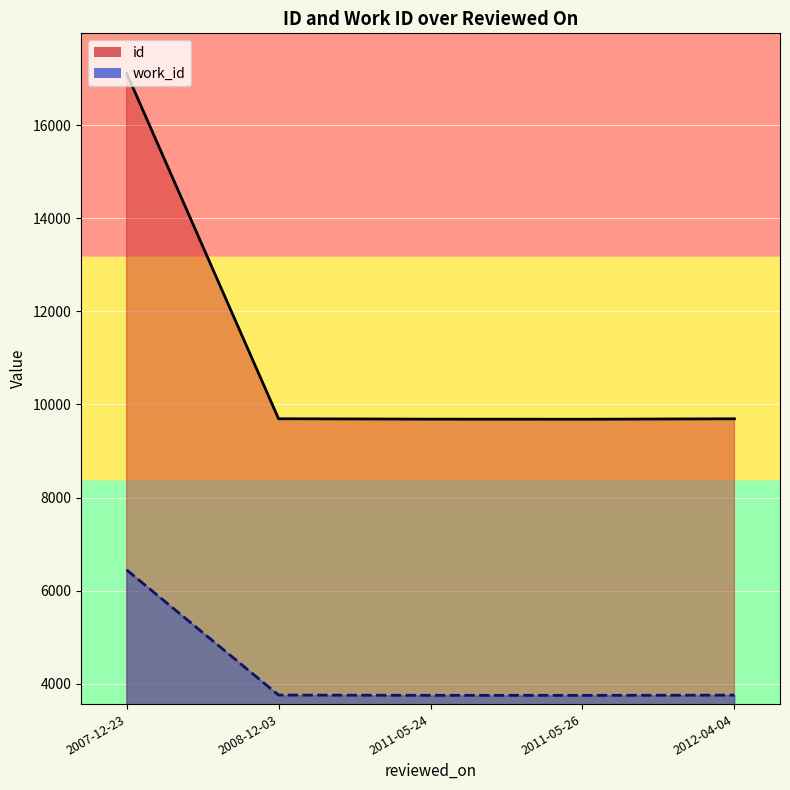

What value does the work_id series have at 2011-05-26, to the nearest 50?

3750